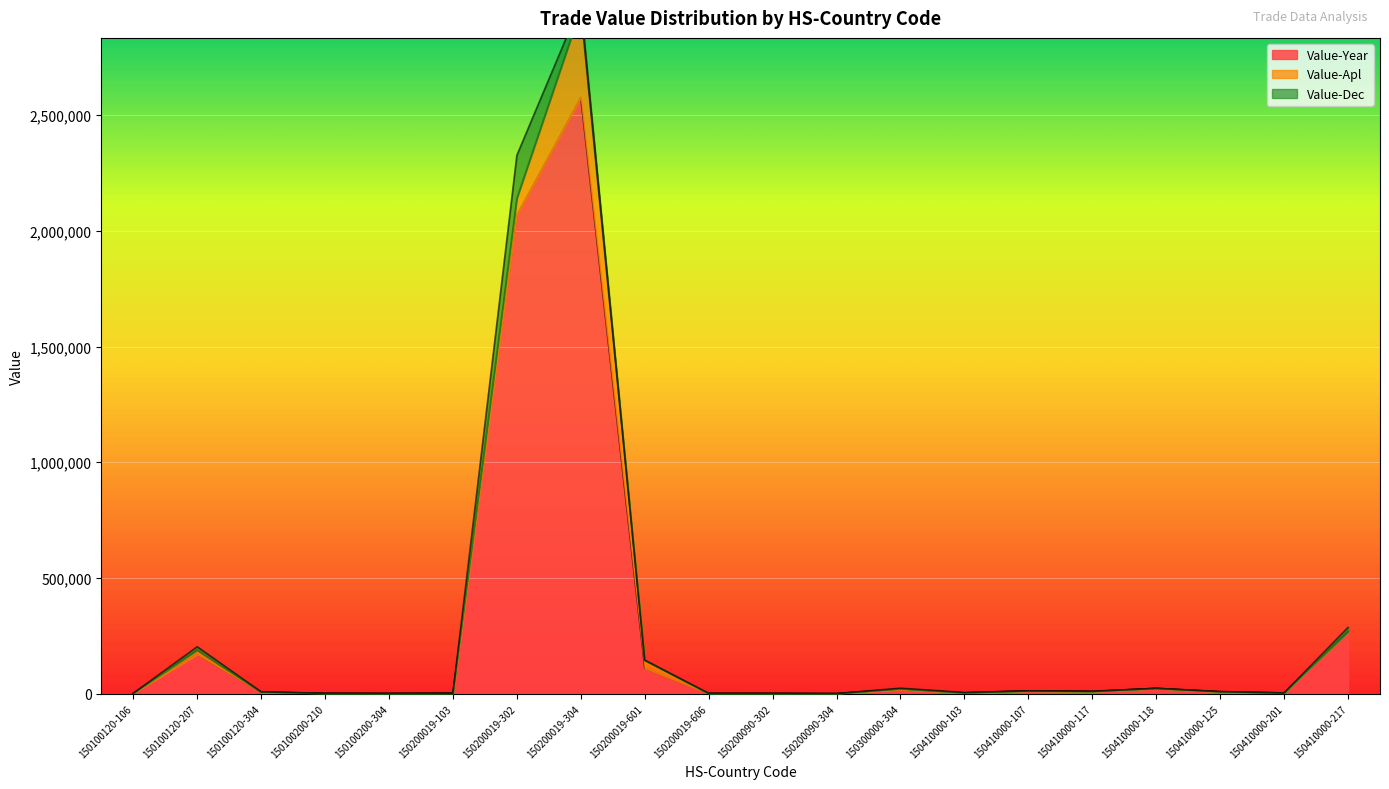

What are all the series names shown in the legend?

Value-Year, Value-Apl, Value-Dec